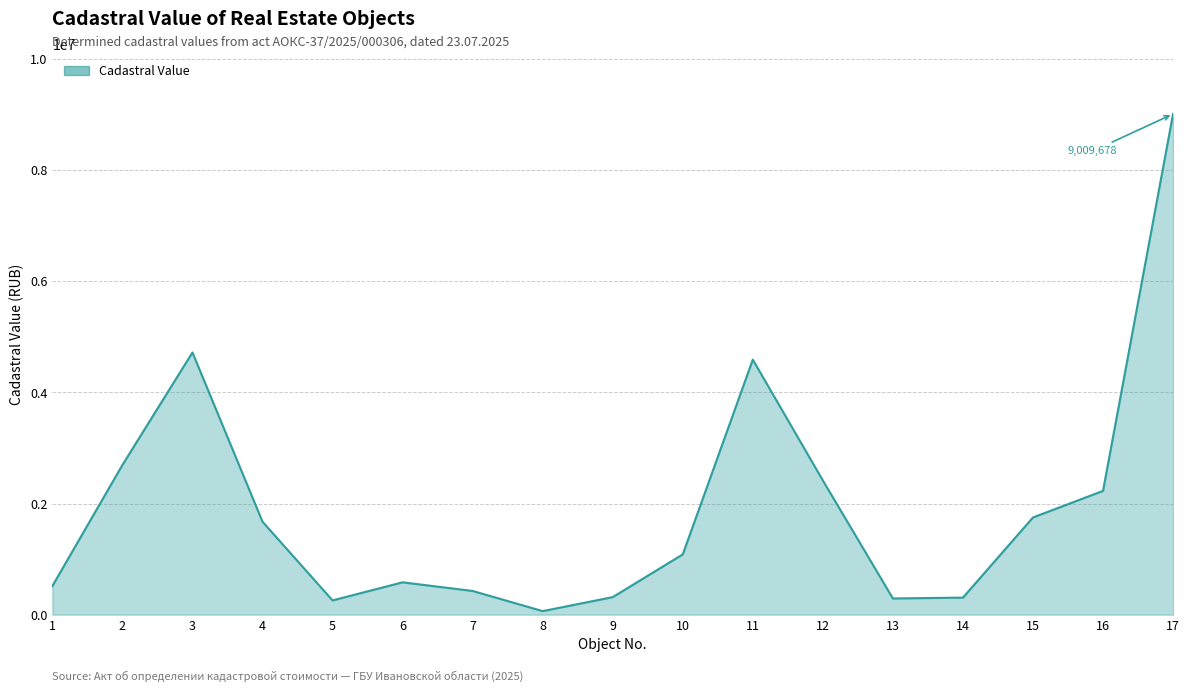

Which label corresponds to the smallest value in the chart?

8